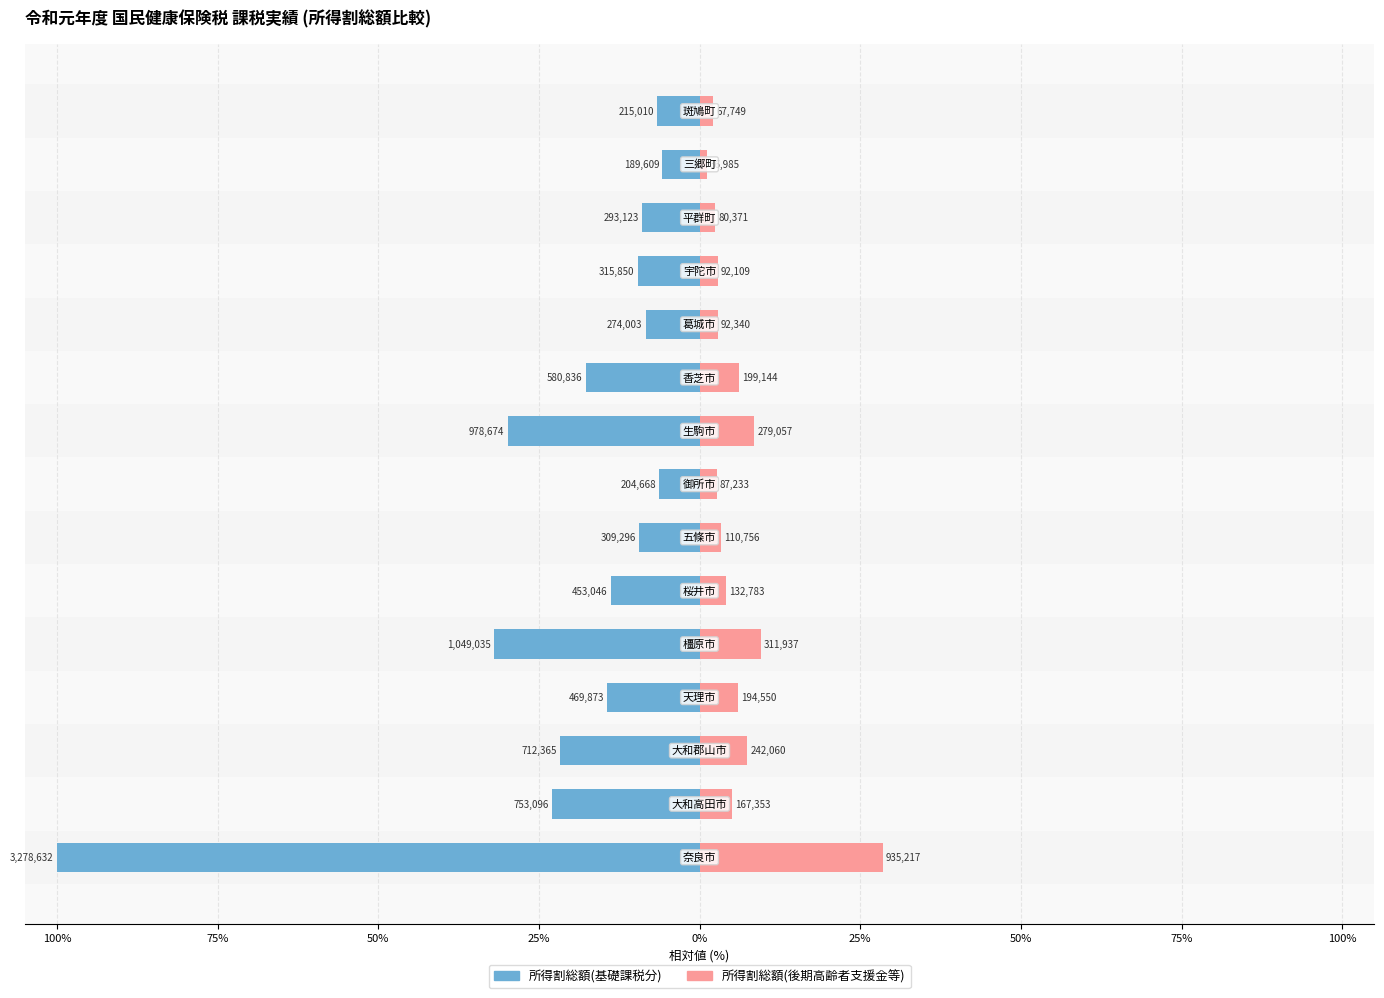

Reading right to left, what are all the values shown in this chart?

所得割総額(基礎課税分): -6.6	-5.8	-8.9	-9.6	-8.4	-17.7	-29.9	-6.2	-9.4	-13.8	-32.0	-14.3	-21.7	-23.0	-100.0
所得割総額(後期高齢者支援金等): 2.1	1.1	2.5	2.8	2.8	6.1	8.5	2.7	3.4	4.0	9.5	5.9	7.4	5.1	28.5